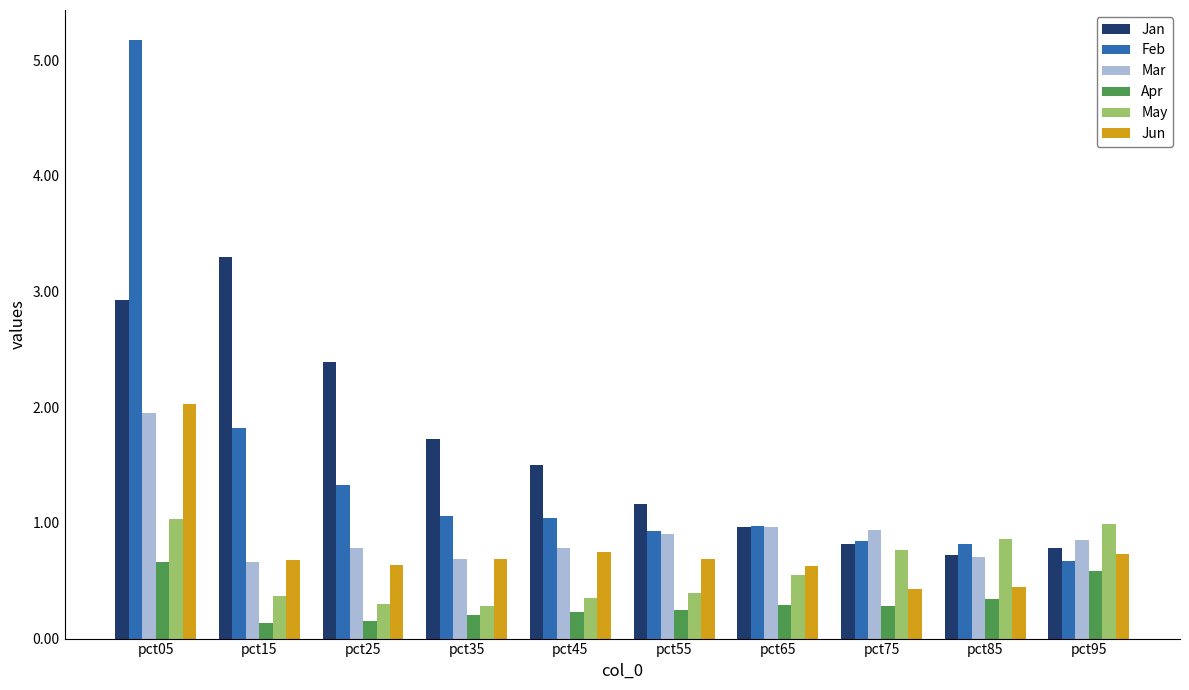

List the series in order of their peak value, highest first.

Feb, Jan, Jun, Mar, May, Apr